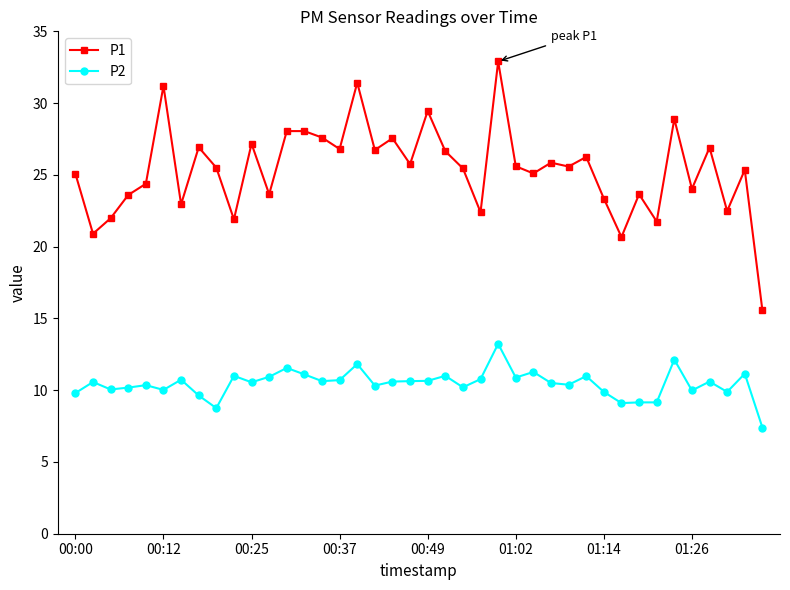

What is the difference between the maximum and minimum values in the P2 series?

5.8